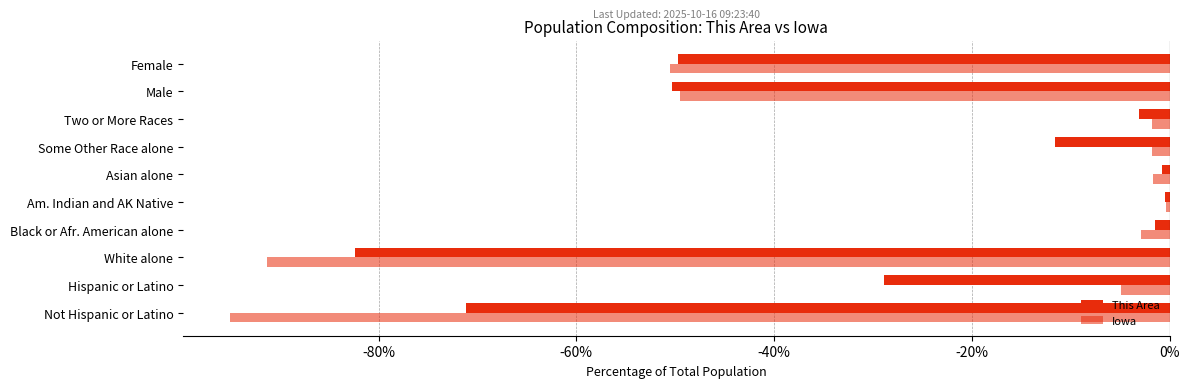

What is the sum of all This Area values?

-299.9